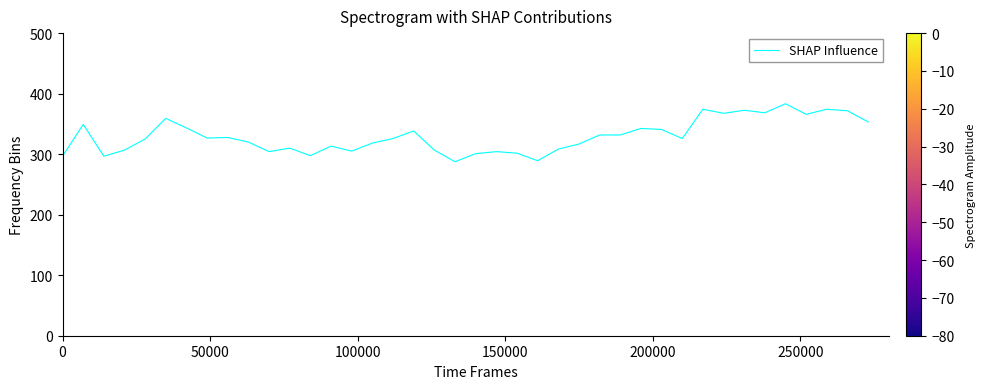

What is the difference between the maximum and minimum values?

95.8